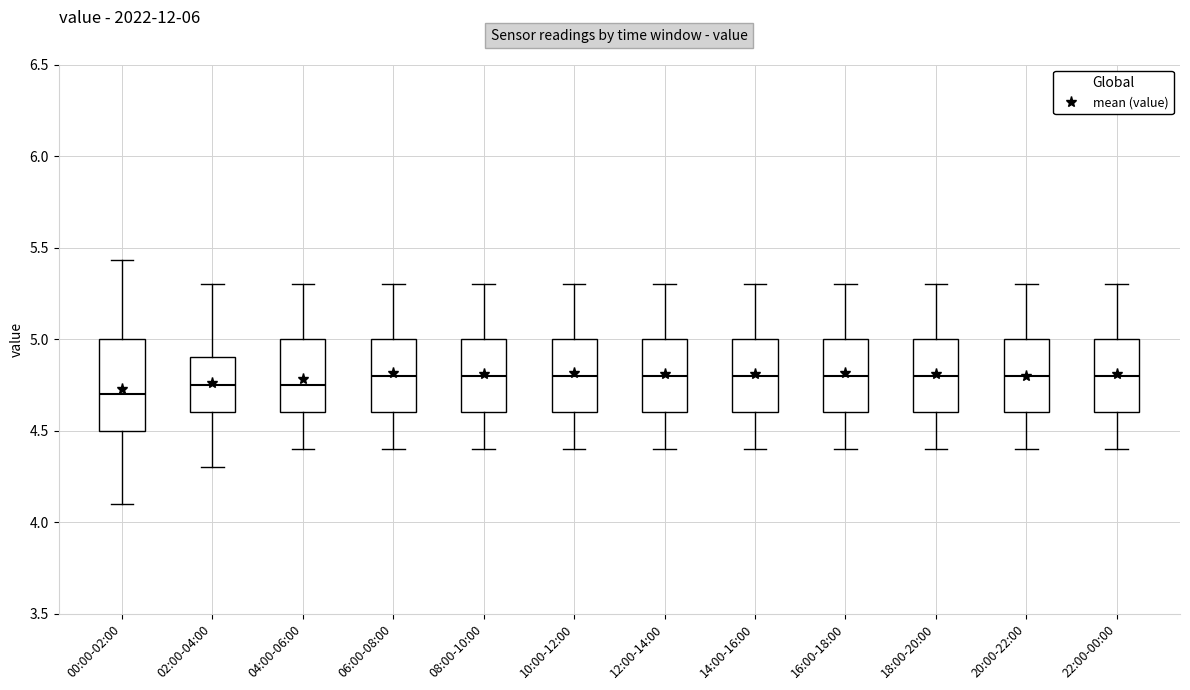

Where is the upper edge of the box for 08:00-10:00 on the y-axis? The values are not printed on the chart, so give them approximately, as read against the axis.

5.00